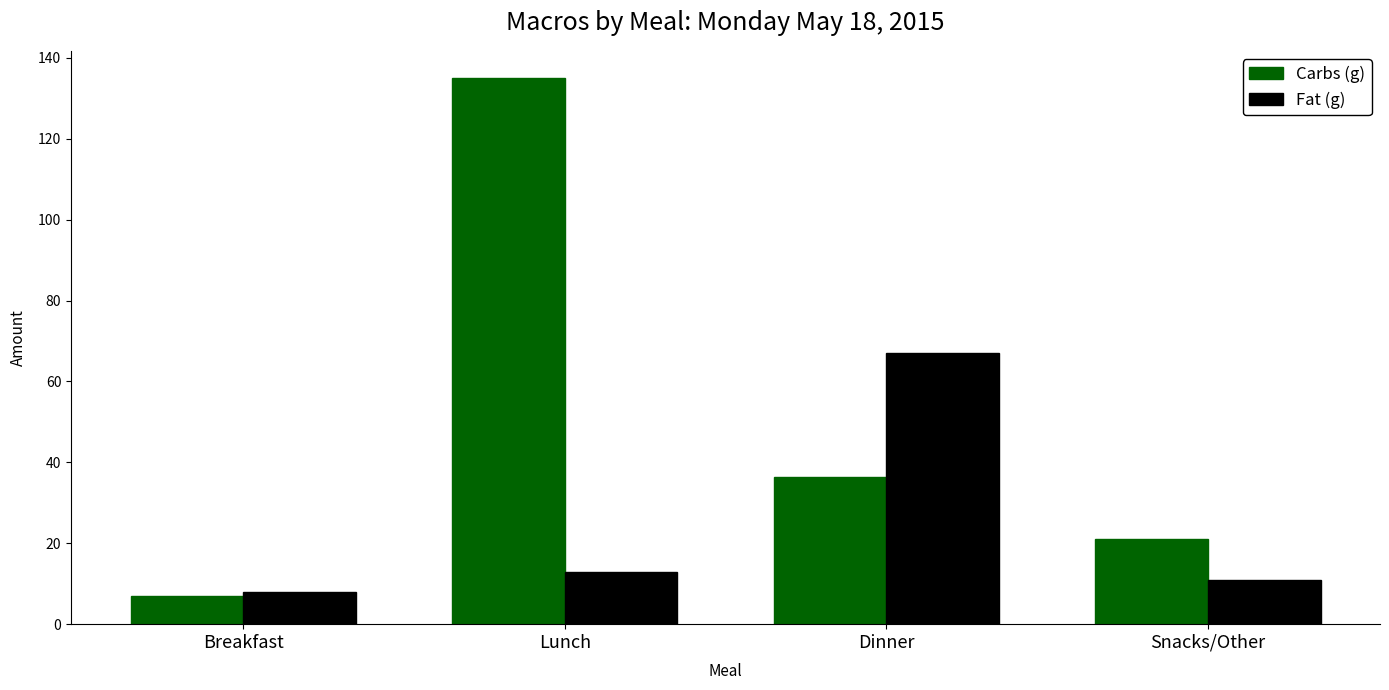

Is the value of Carbs (g) at Dinner greater than the value of Fat (g) at Dinner?

No